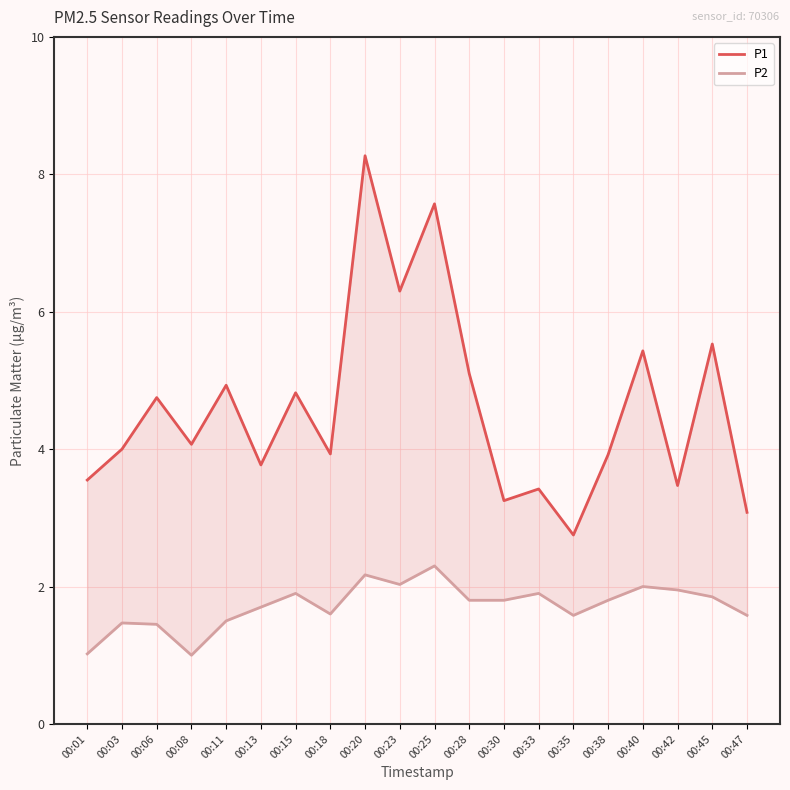

What is the total value across all series at 00:13?

5.5